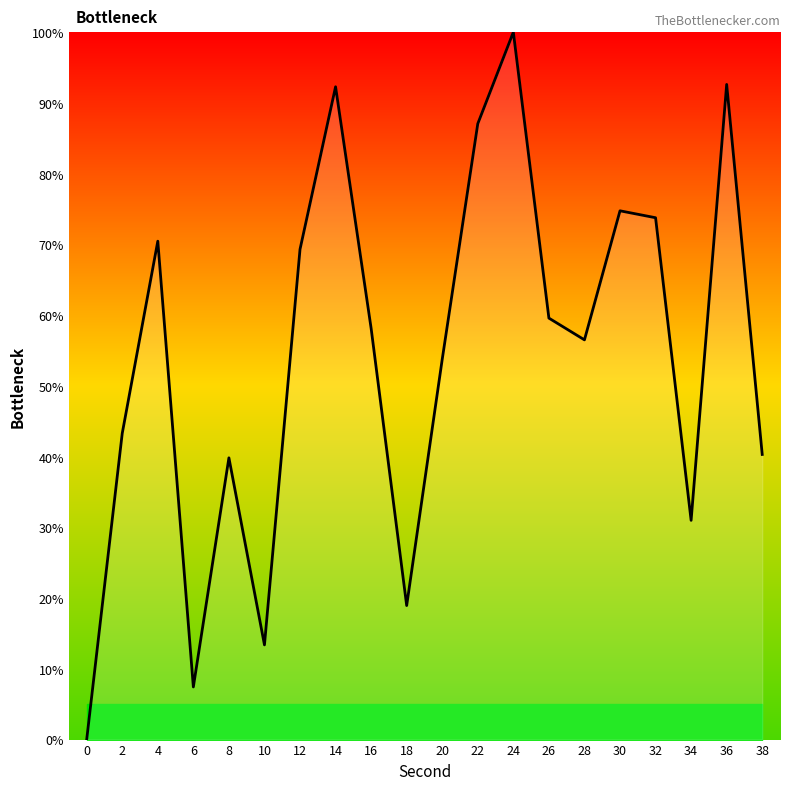

What is the difference between the maximum and minimum values?

100.0